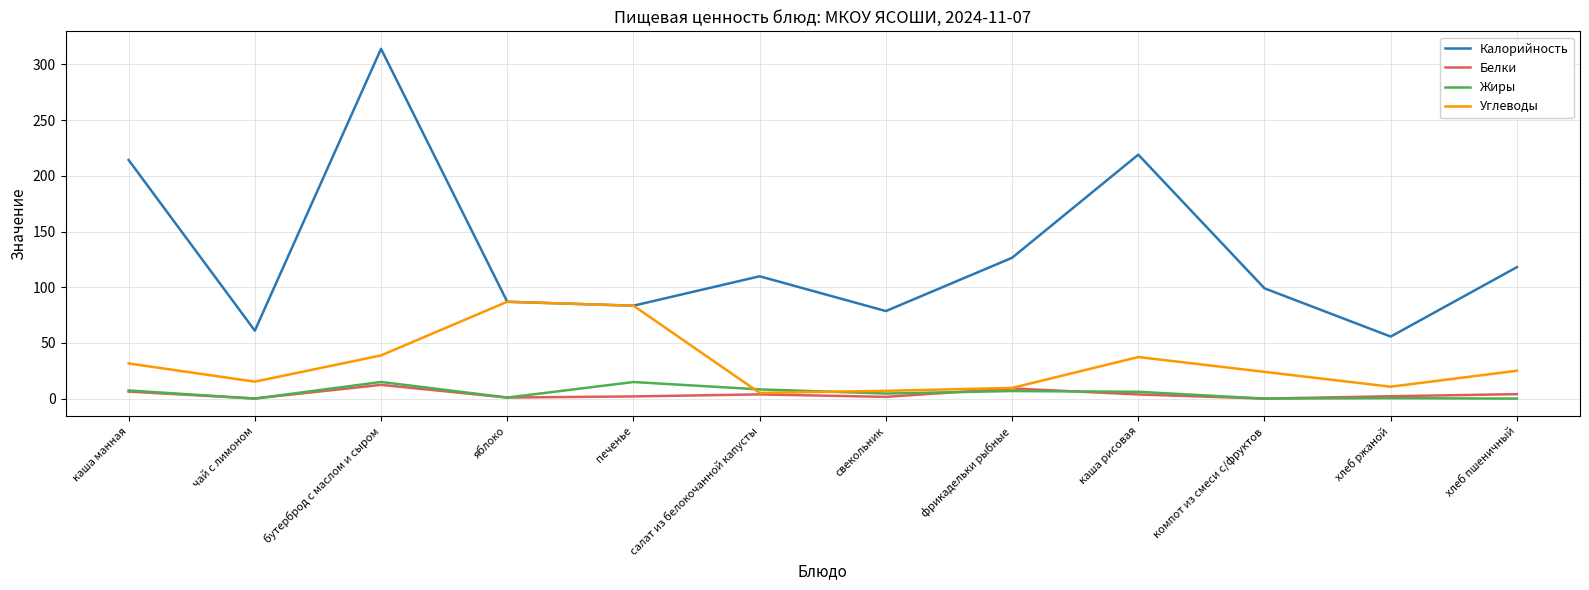

At which category does Углеводы reach its first local peak?

яблоко